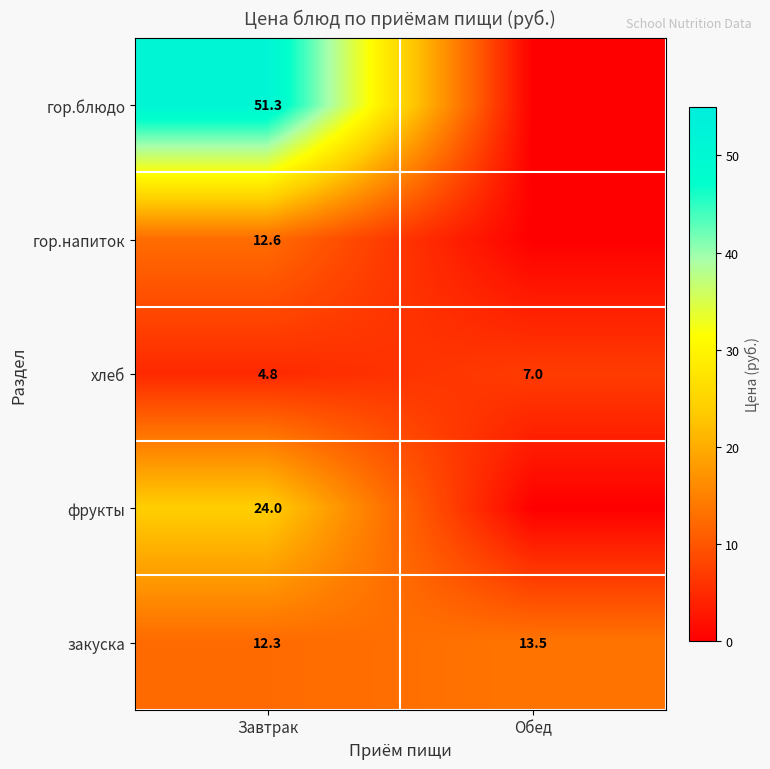

Where is закуска nearest to the value 12?

Завтрак